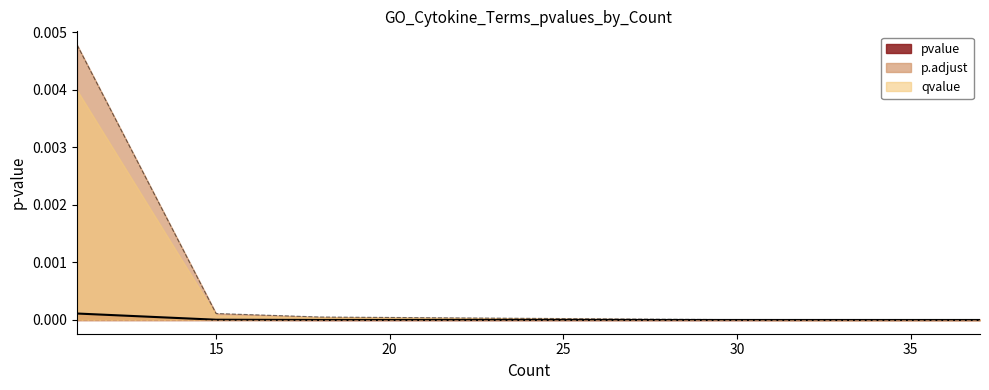

The qvalue series shows 0.0 at 34. True or false?

False